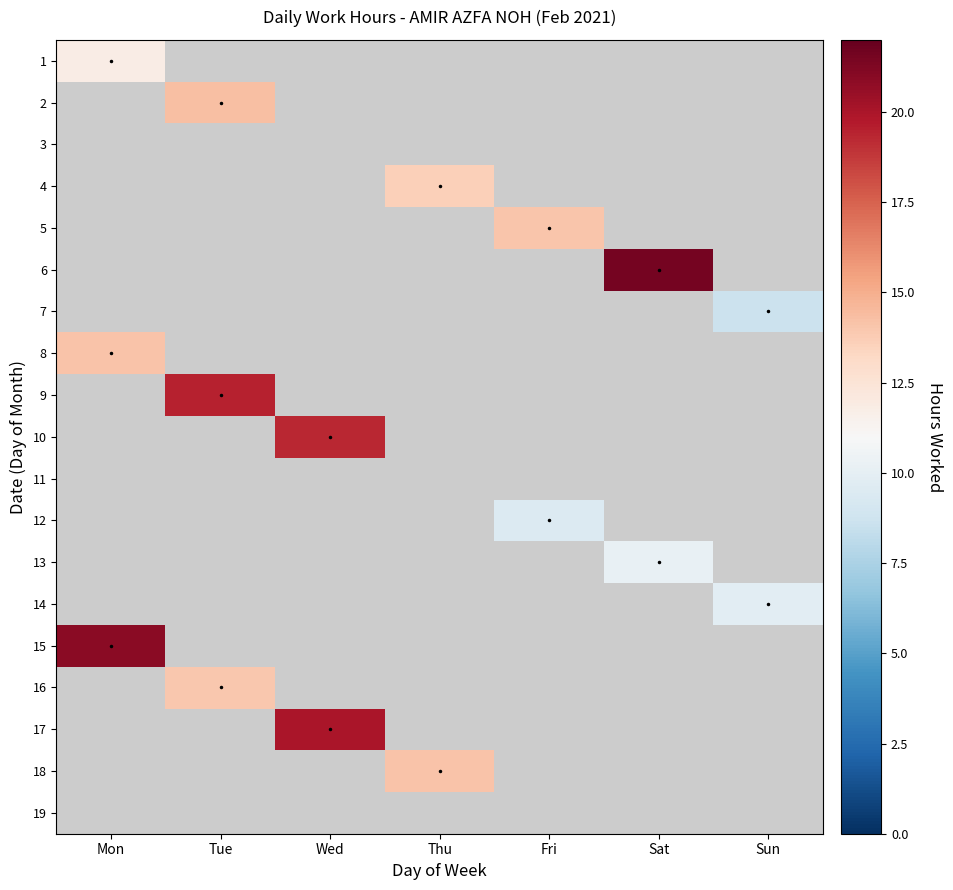

What is the difference between the highest and lowest values at Mon?

20.9